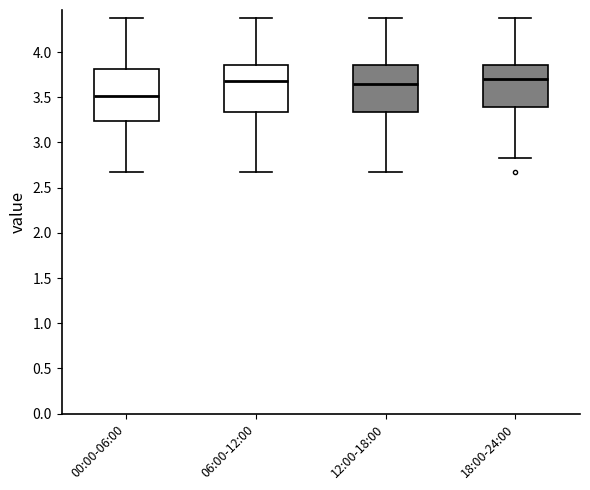

Where is the upper edge of the box for 00:00-06:00 on the y-axis? The values are not printed on the chart, so give them approximately, as read against the axis.

3.80